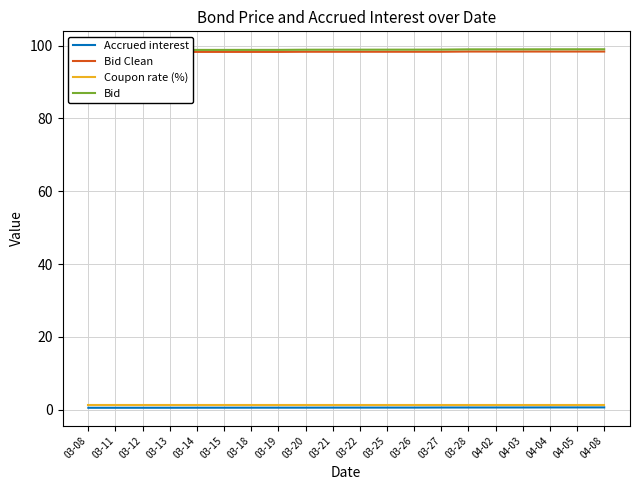

How many data points does each series have?

20